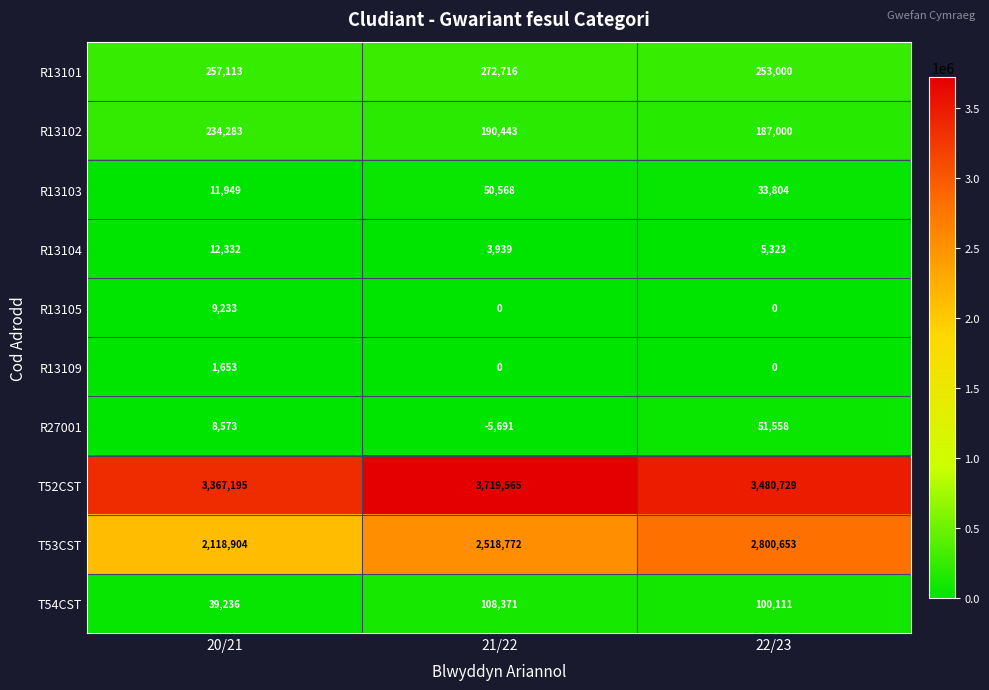

What is the spread (max minus min) of values at 21/22?

3725256